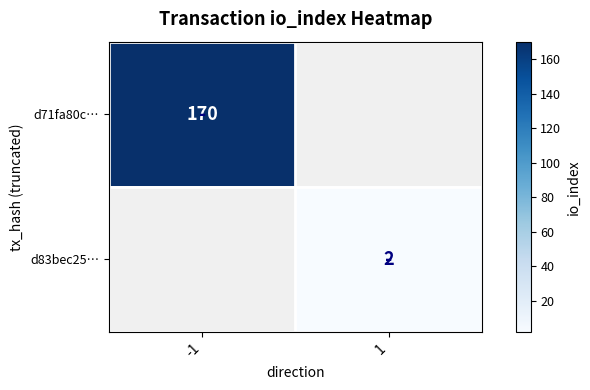

Is it true that d71fa80c… equals 277 at -1?

False